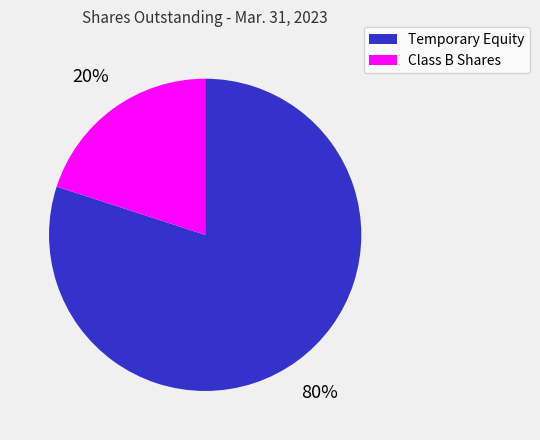

Which has a higher value, Temporary Equity or Class B Shares?

Temporary Equity